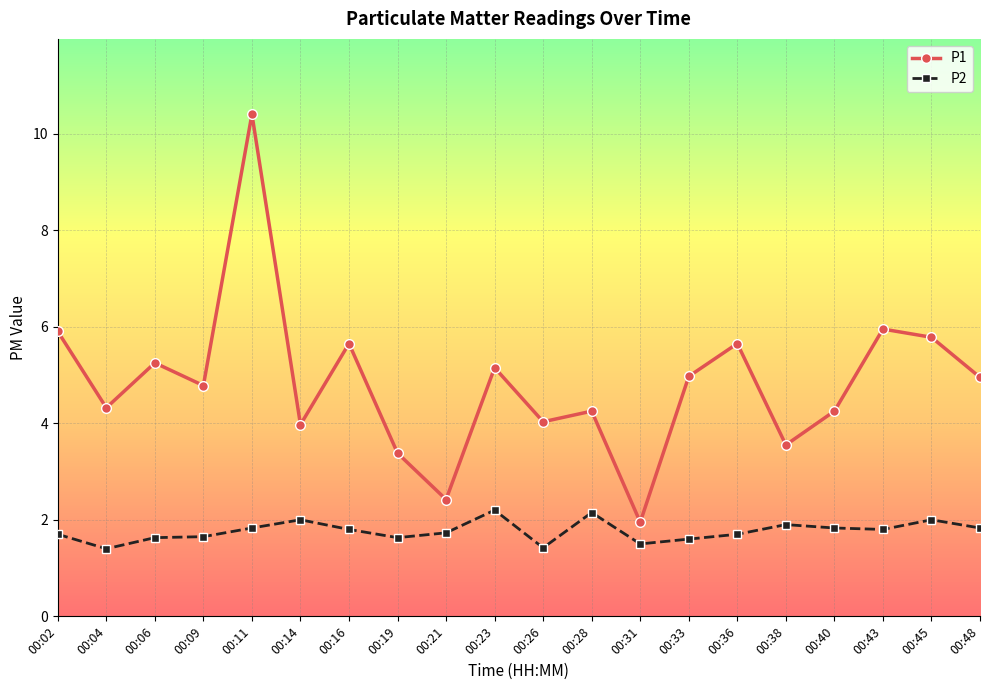

What are all the series names shown in the legend?

P1, P2